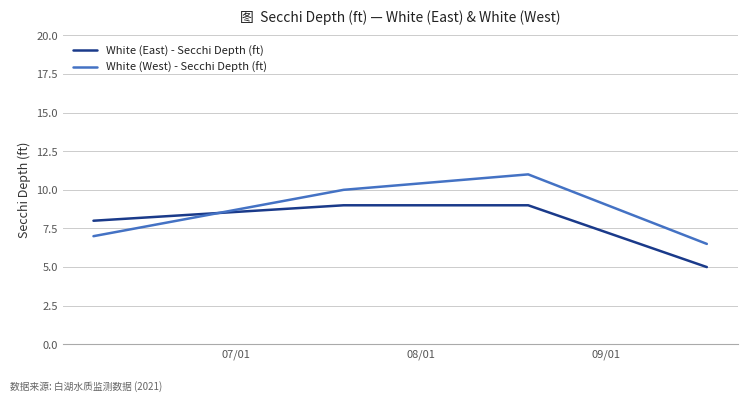

Reading right to left, transcribe all the data shown in this chart.

White (East) - Secchi Depth (ft): 5.0	9.0	9.0	8.0
White (West) - Secchi Depth (ft): 6.5	11.0	10.0	7.0